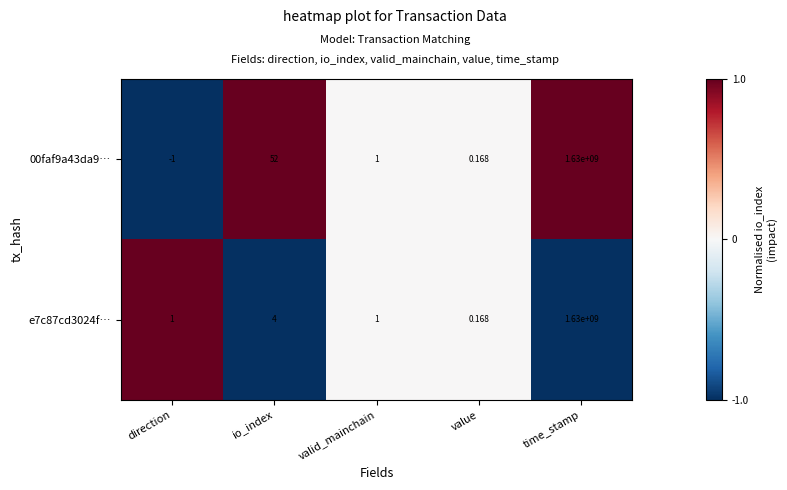

Which category has the highest value across all series?

time_stamp